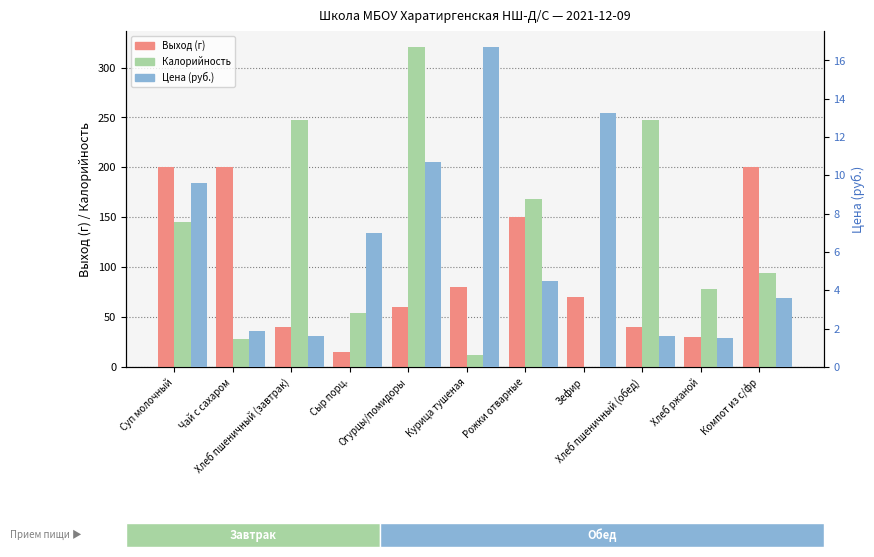

Does the chart contain any negative values?

No